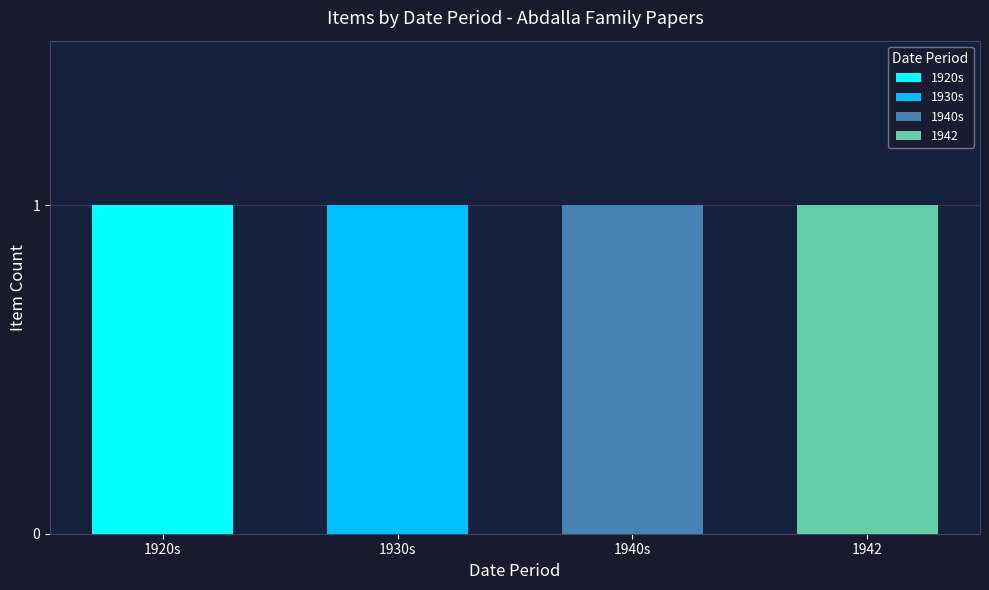

True or false: 1930s has a value of 1 at 5.

True